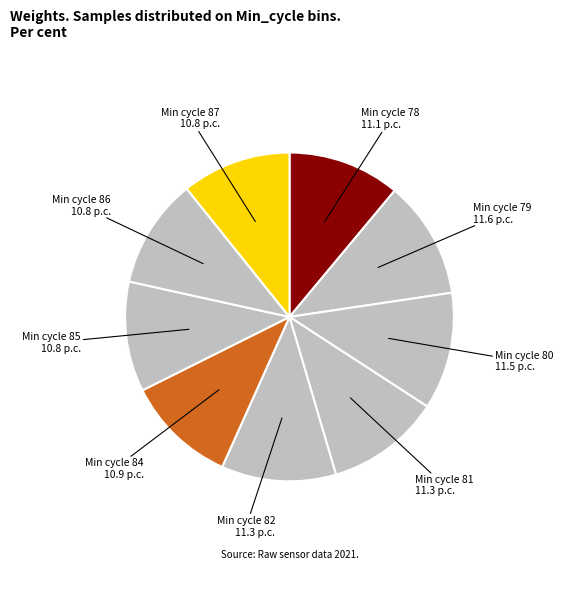

Count the number of slices in the pie.

9